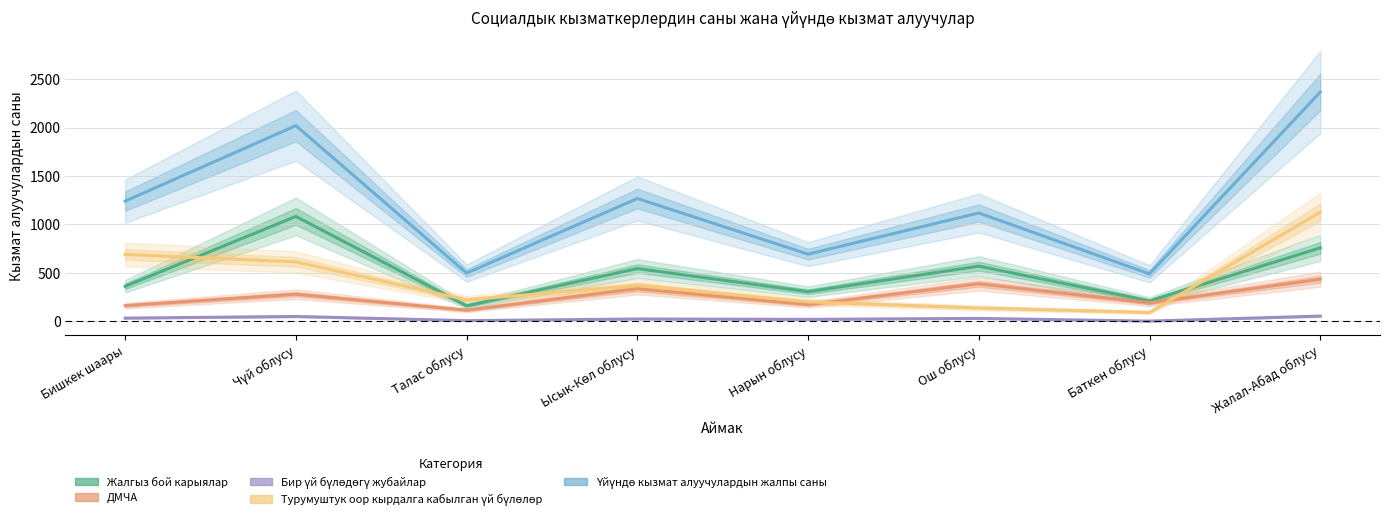

True or false: Үйүндө кызмат алуучулардын жалпы саны and Жалгыз бой карыялар cross at least once.

False